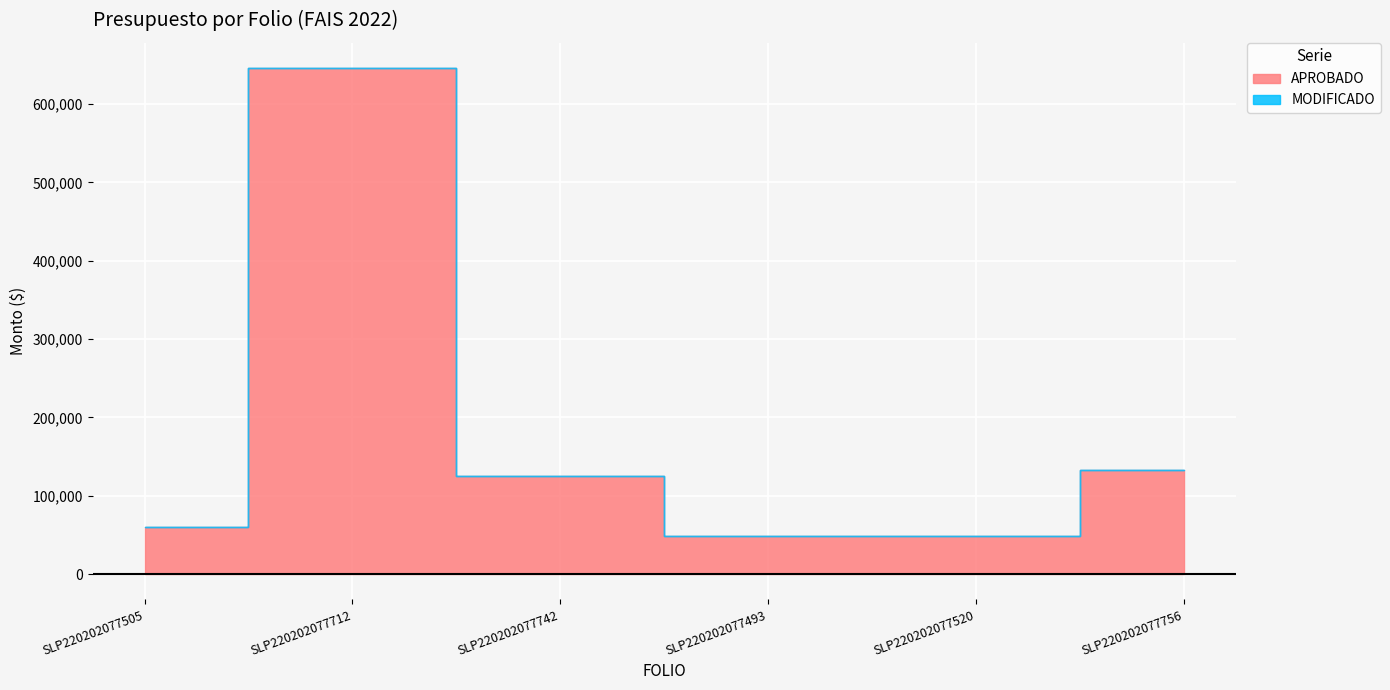

True or false: MODIFICADO and APROBADO intersect in this chart.

False